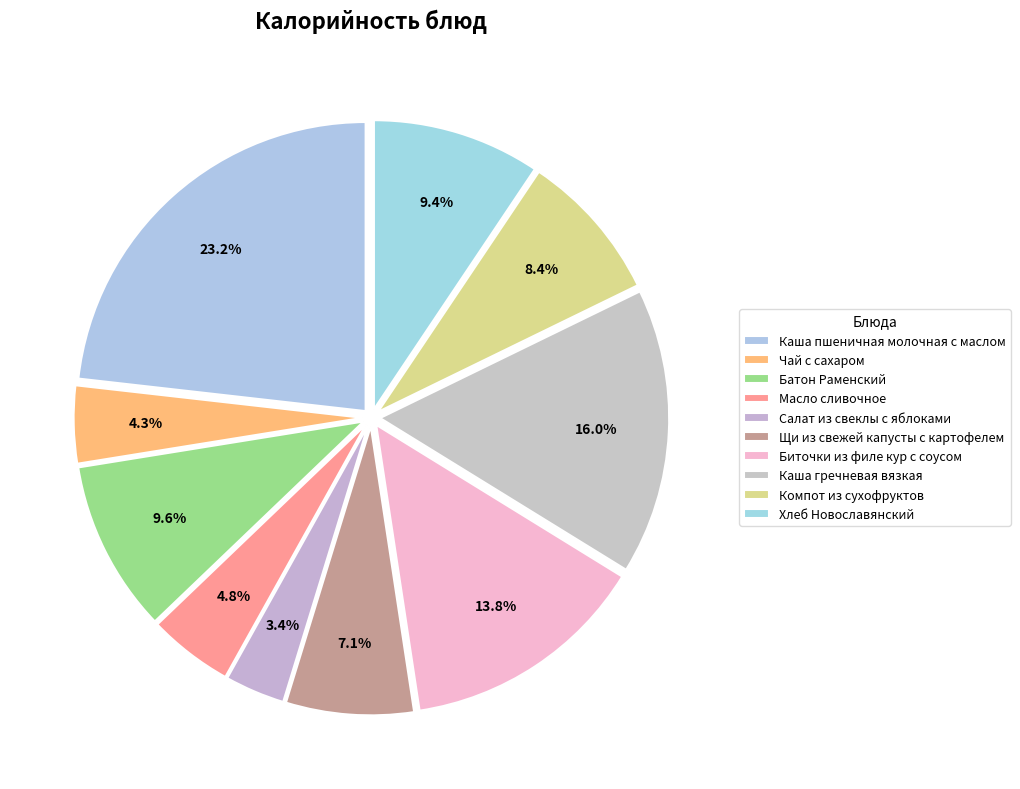

What portion of the pie excludes Биточки из филе кур с соусом?

86.2%